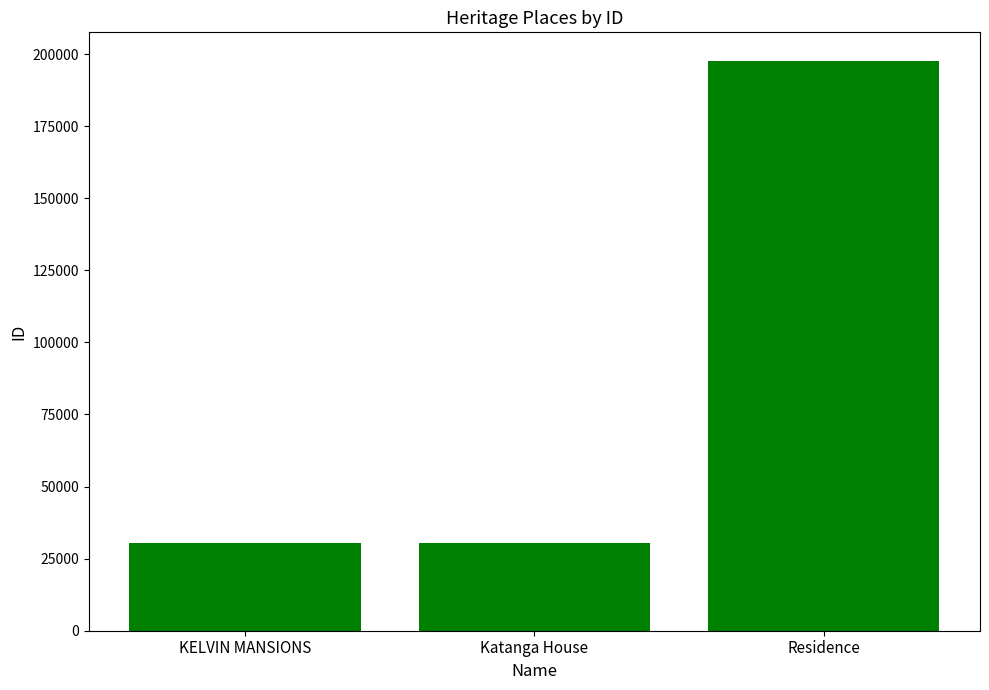

Where is the data nearest to the value 114081?

Katanga House